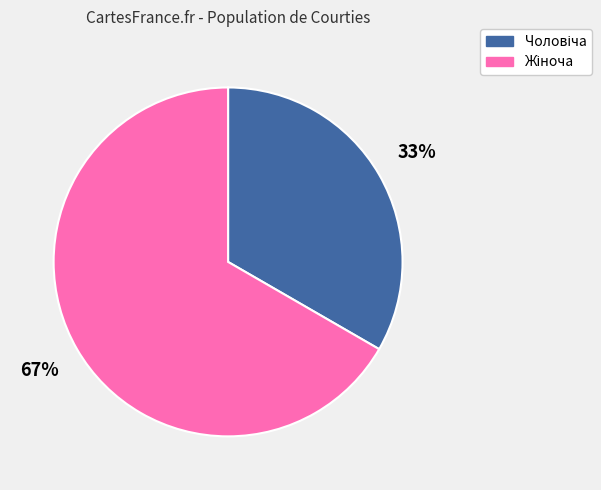

How many slices are in this pie chart?

2